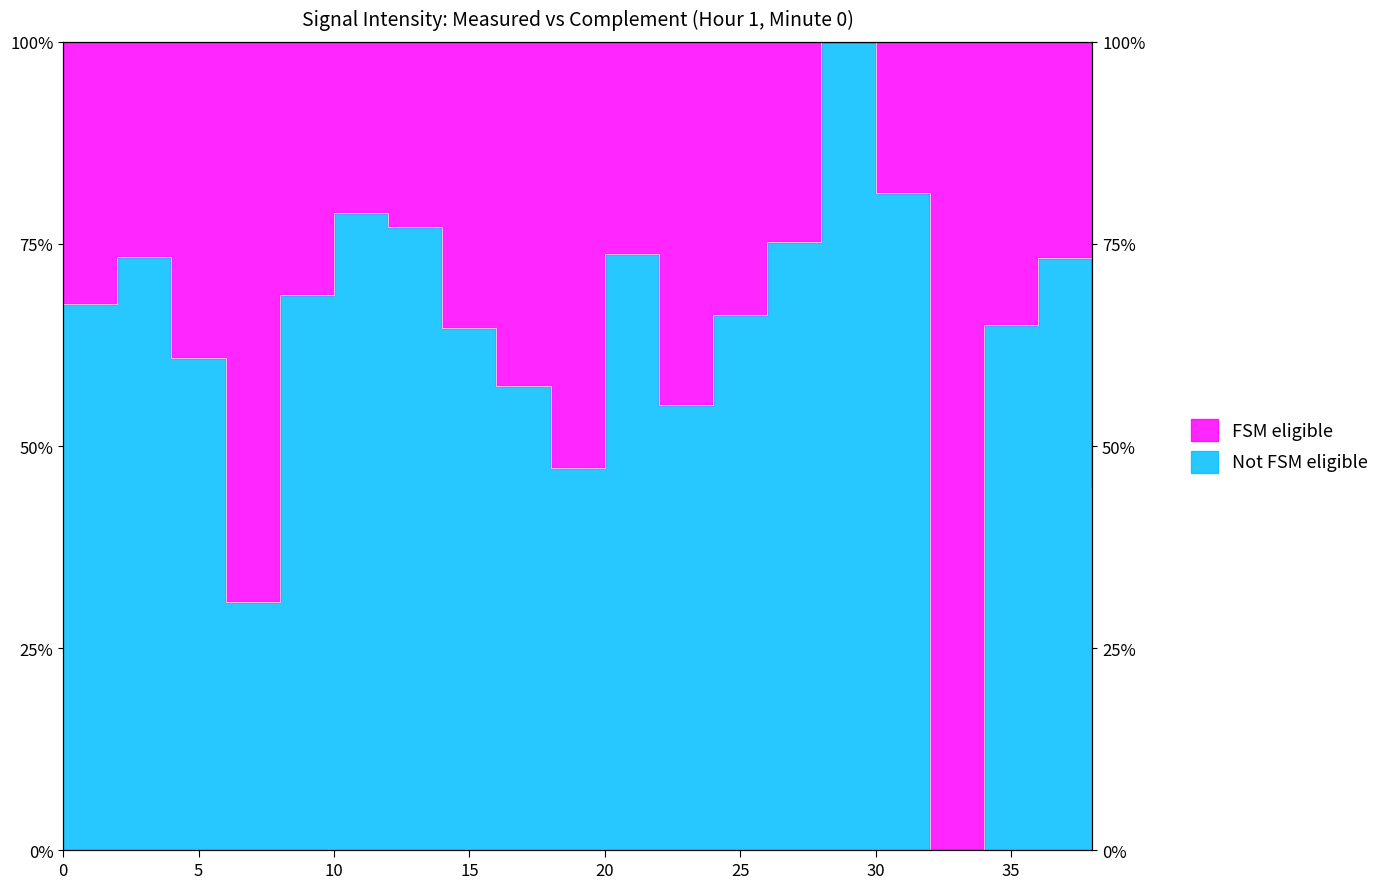

Between 10 and 14, which is larger?

10